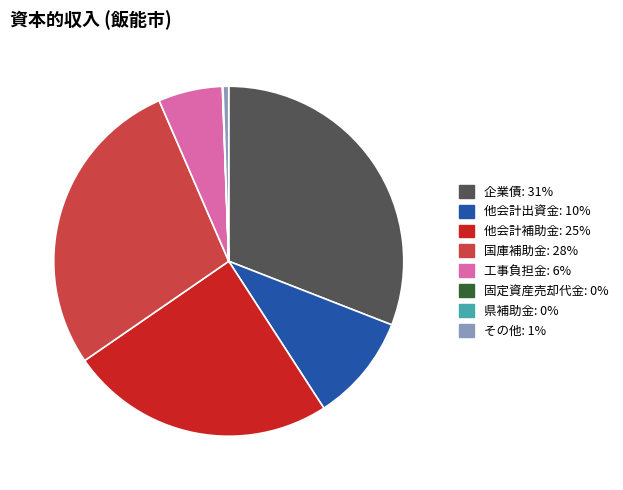

Which has a higher value, 国庫補助金 or 他会計補助金?

国庫補助金